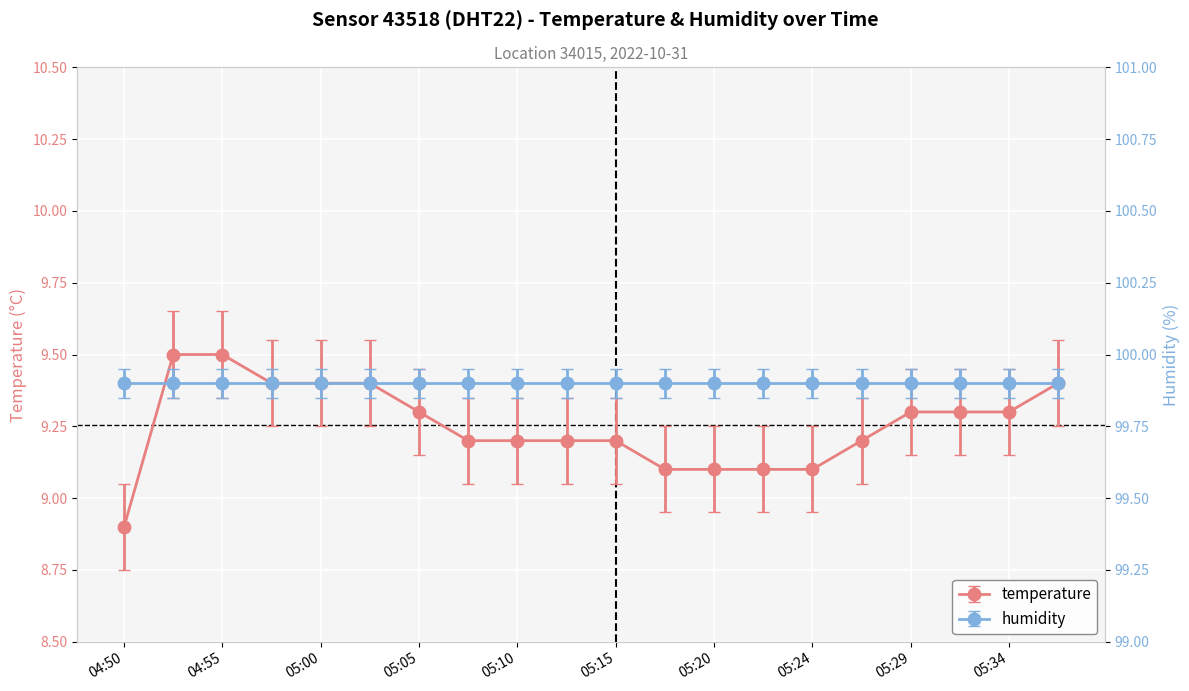

At which category does the chart reach its peak across all series?

04:53